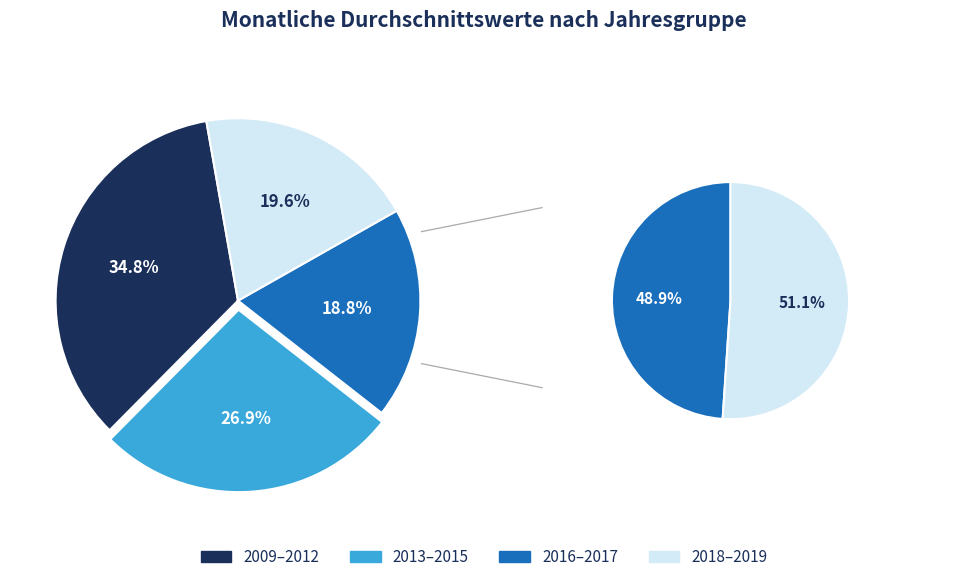

Is there any slice that represents more than half of the pie?

No